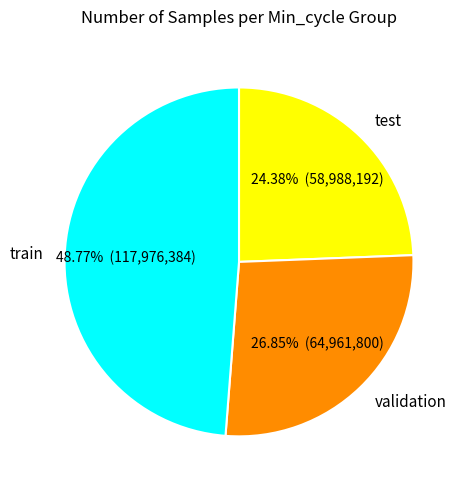

Does any single category account for the majority?

No